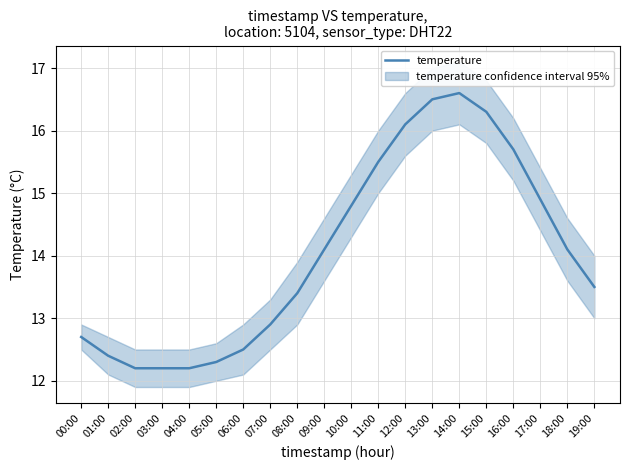

At which category does the chart reach its peak across all series?

14:00